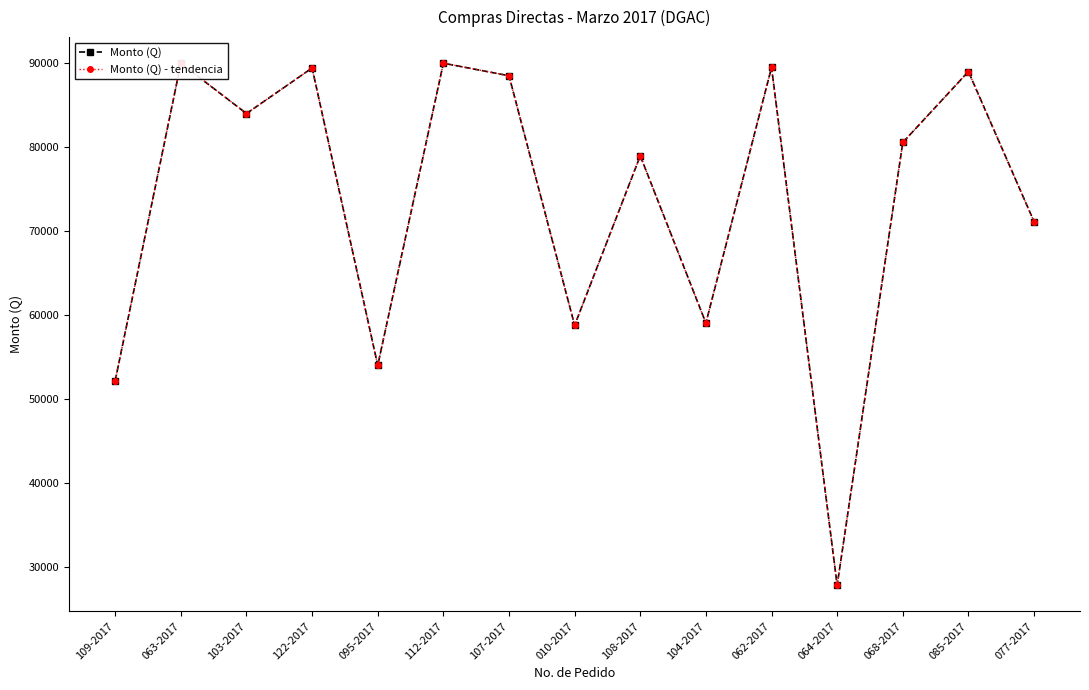

Read the Monto (Q) - tendencia value at 010-2017.

58771.4